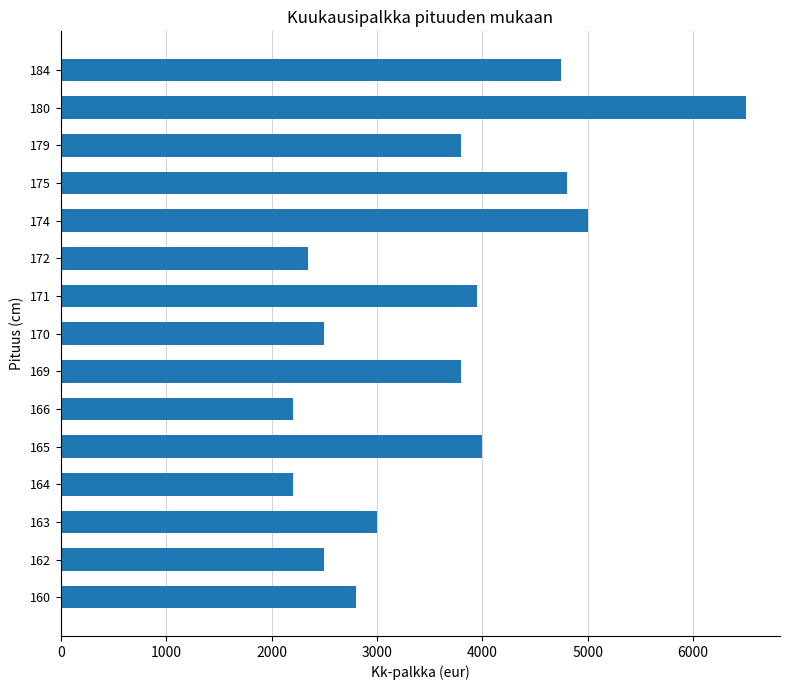

What is the greatest value displayed?

6500